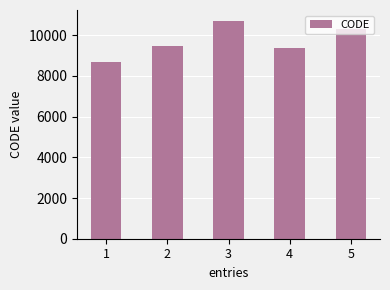

What is the smallest value displayed?

8676